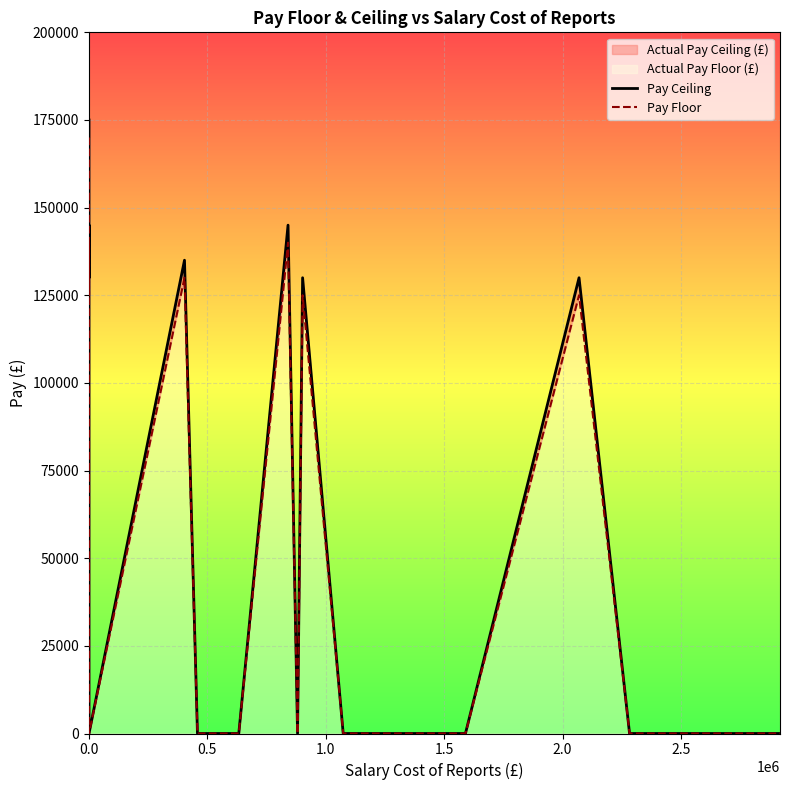

How many positive values does the Pay Ceiling series have?

9